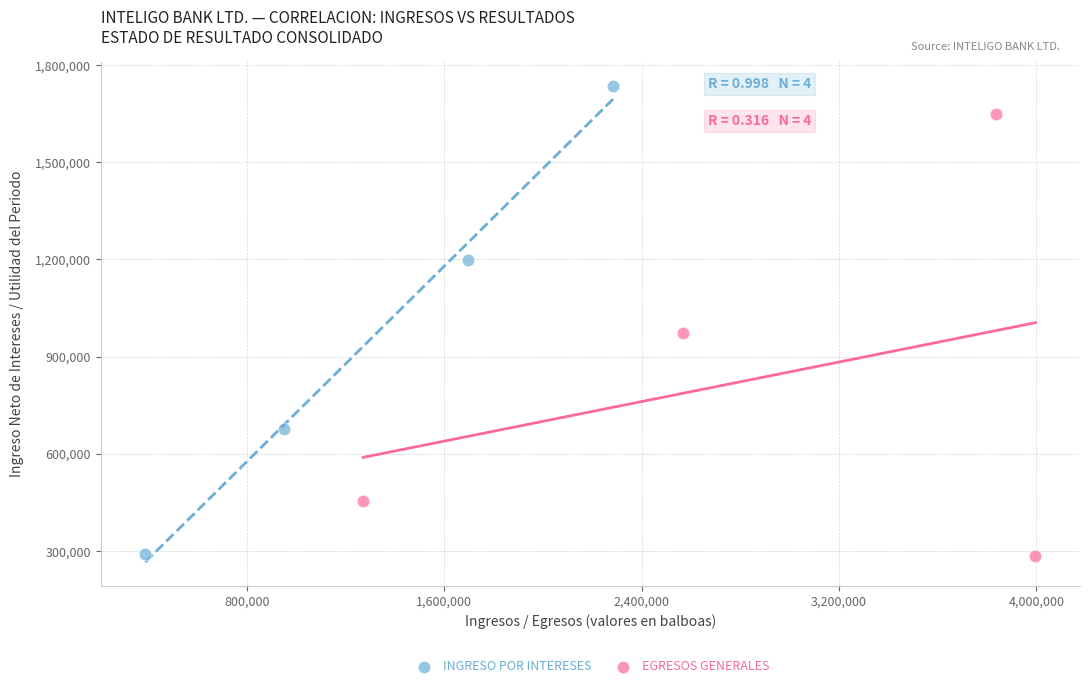

Which series reaches the maximum Y coordinate?

INGRESO POR INTERESES